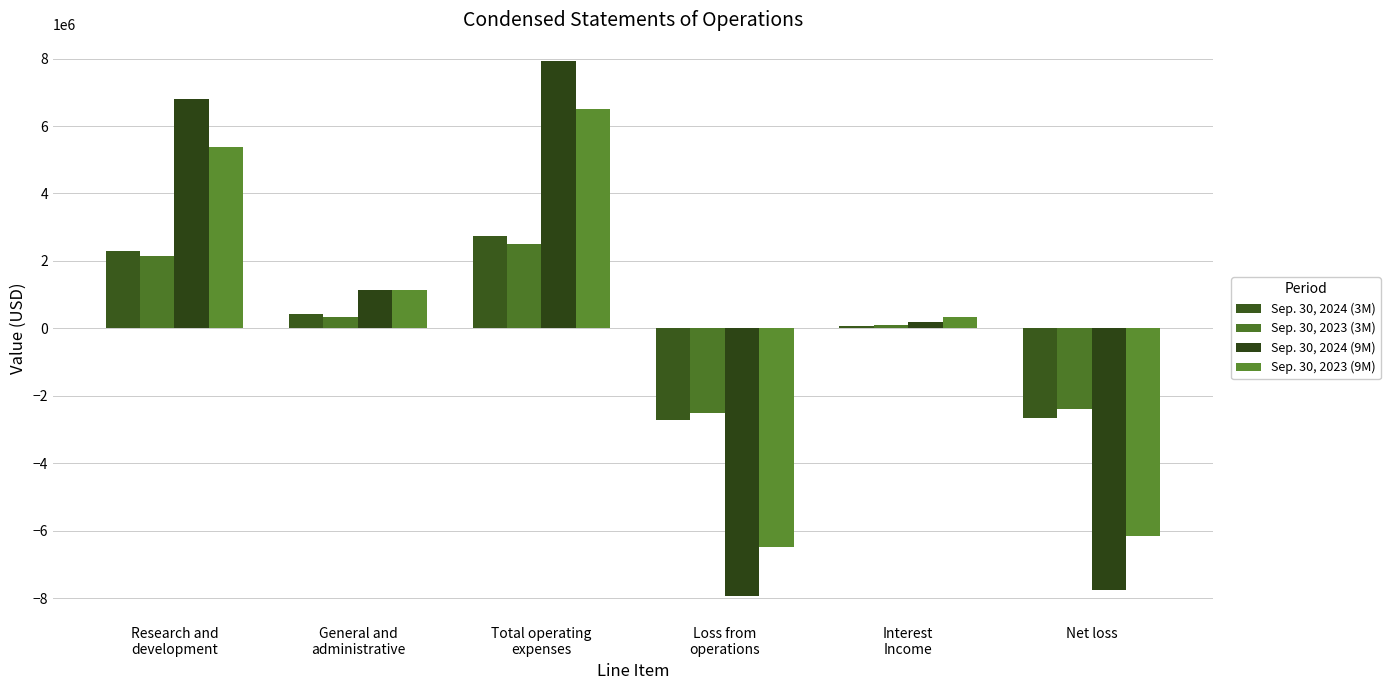

How many data points in Sep. 30, 2024 (3M) are less than 437011?

3